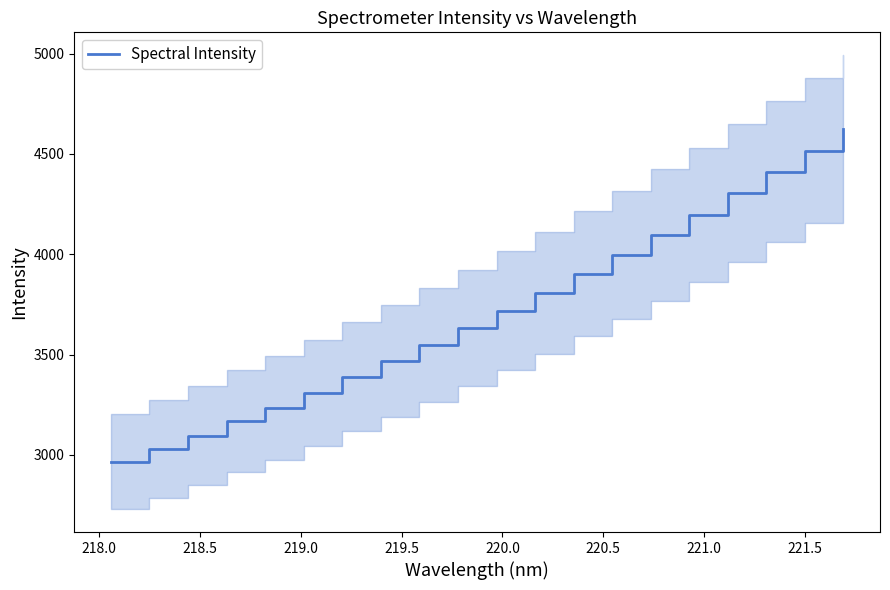

Does the chart have visible grid lines?

No